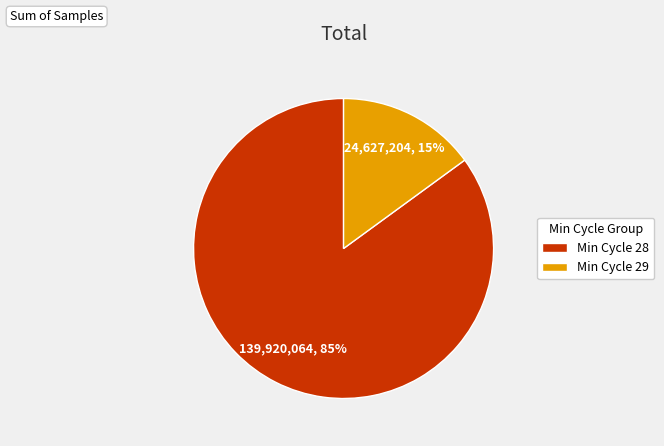

The Min Cycle 28 slice represents 97% of the pie. True or false?

False